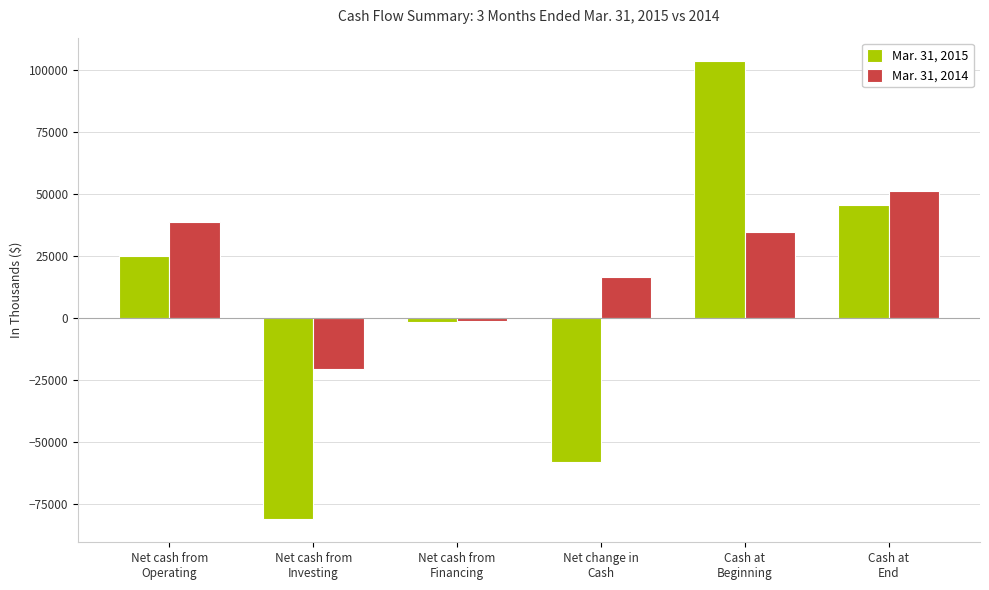

What is the difference between the second highest and minimum values in the Mar. 31, 2014 series?

59400